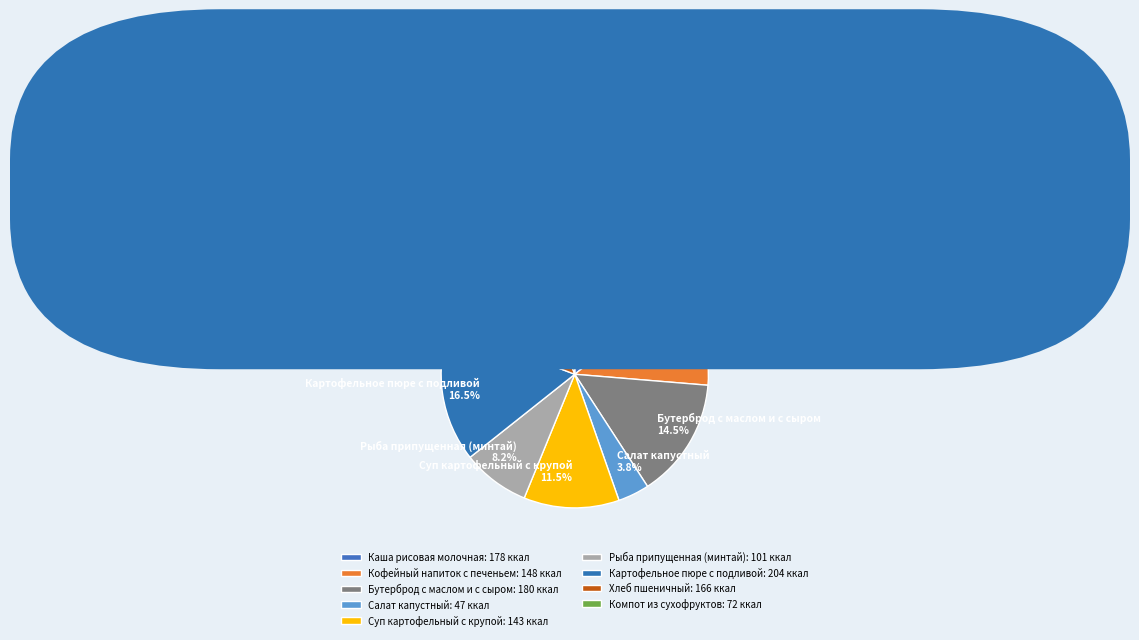

Is there any slice that represents more than half of the pie?

No